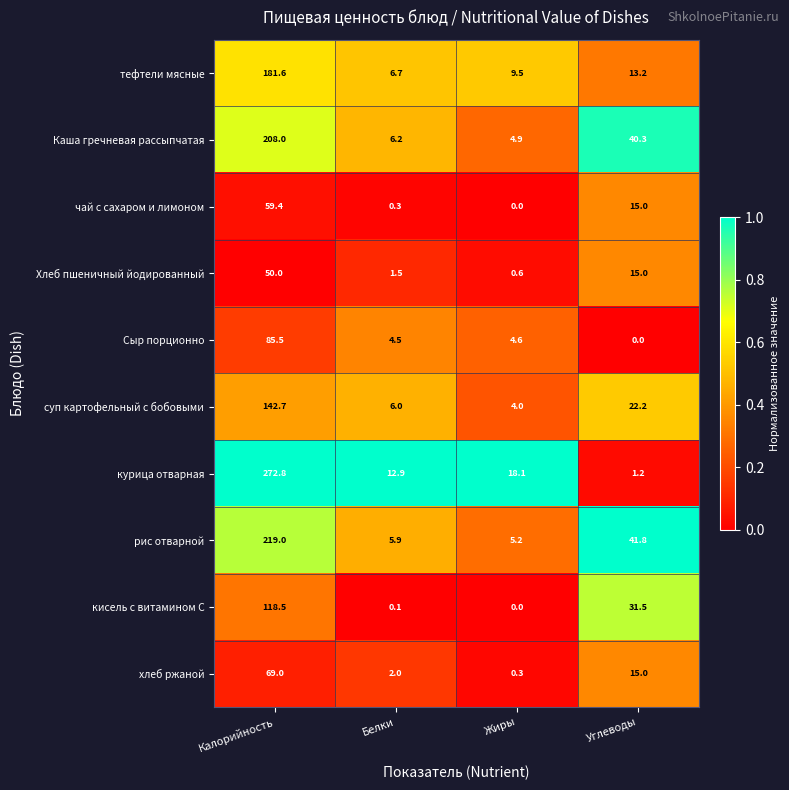

At which label does чай с сахаром и лимоном first exceed 15?

Калорийность